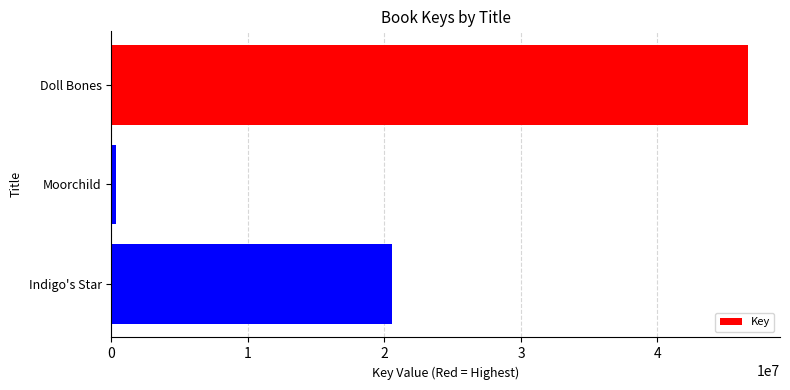

List the labels in order of value, largest first.

Doll Bones, Indigo's Star, Moorchild